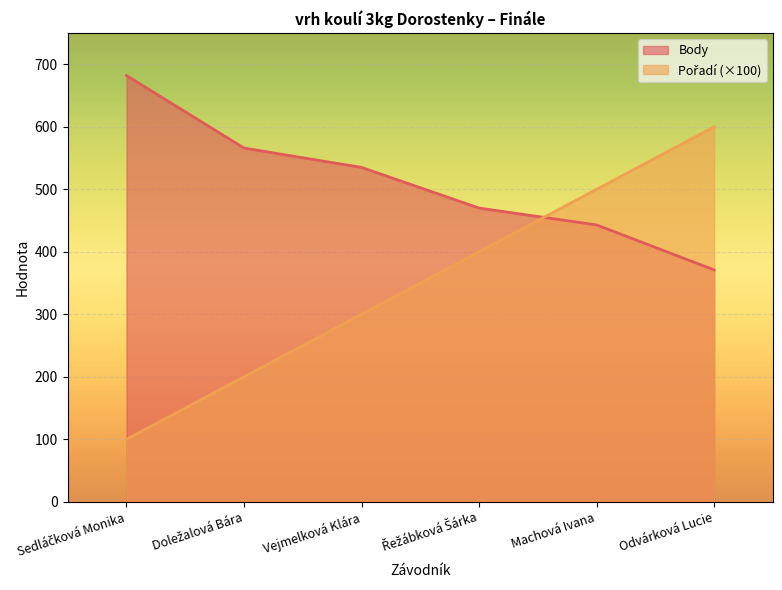

What is the smallest value displayed?

100